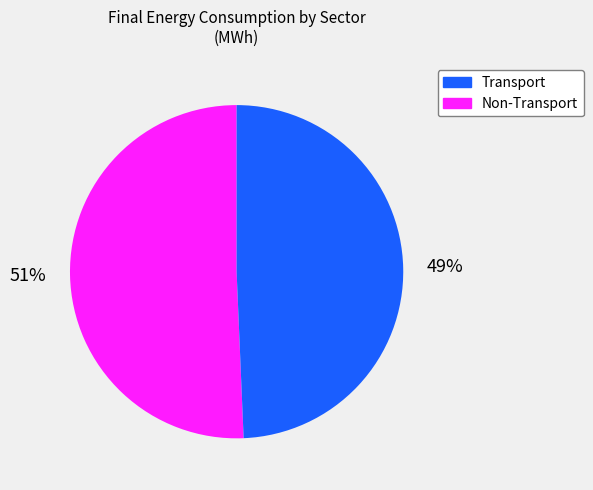

Does any single category account for the majority?

Yes